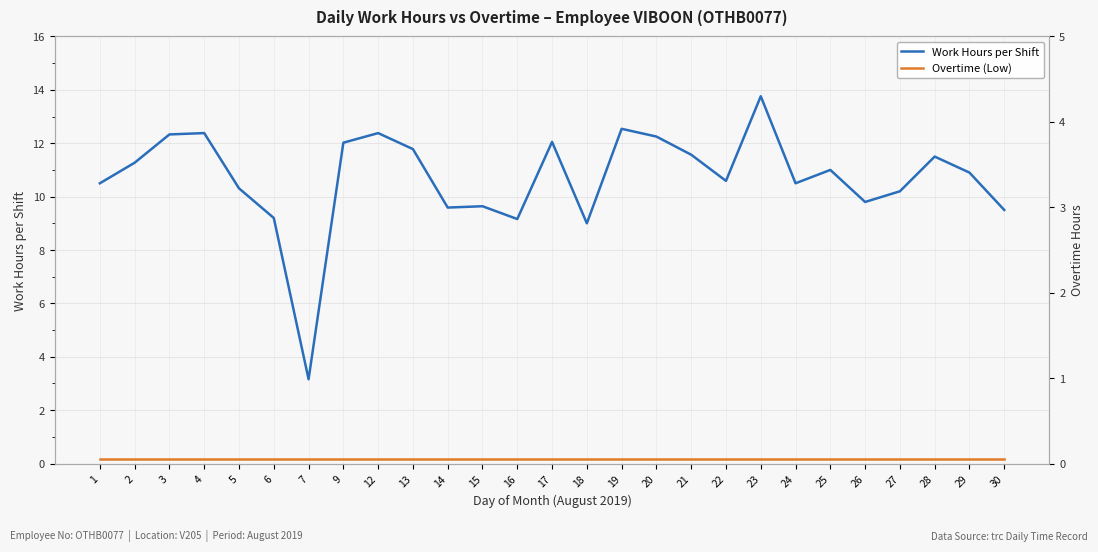

What is the highest value of the Overtime (Low) series?

0.1